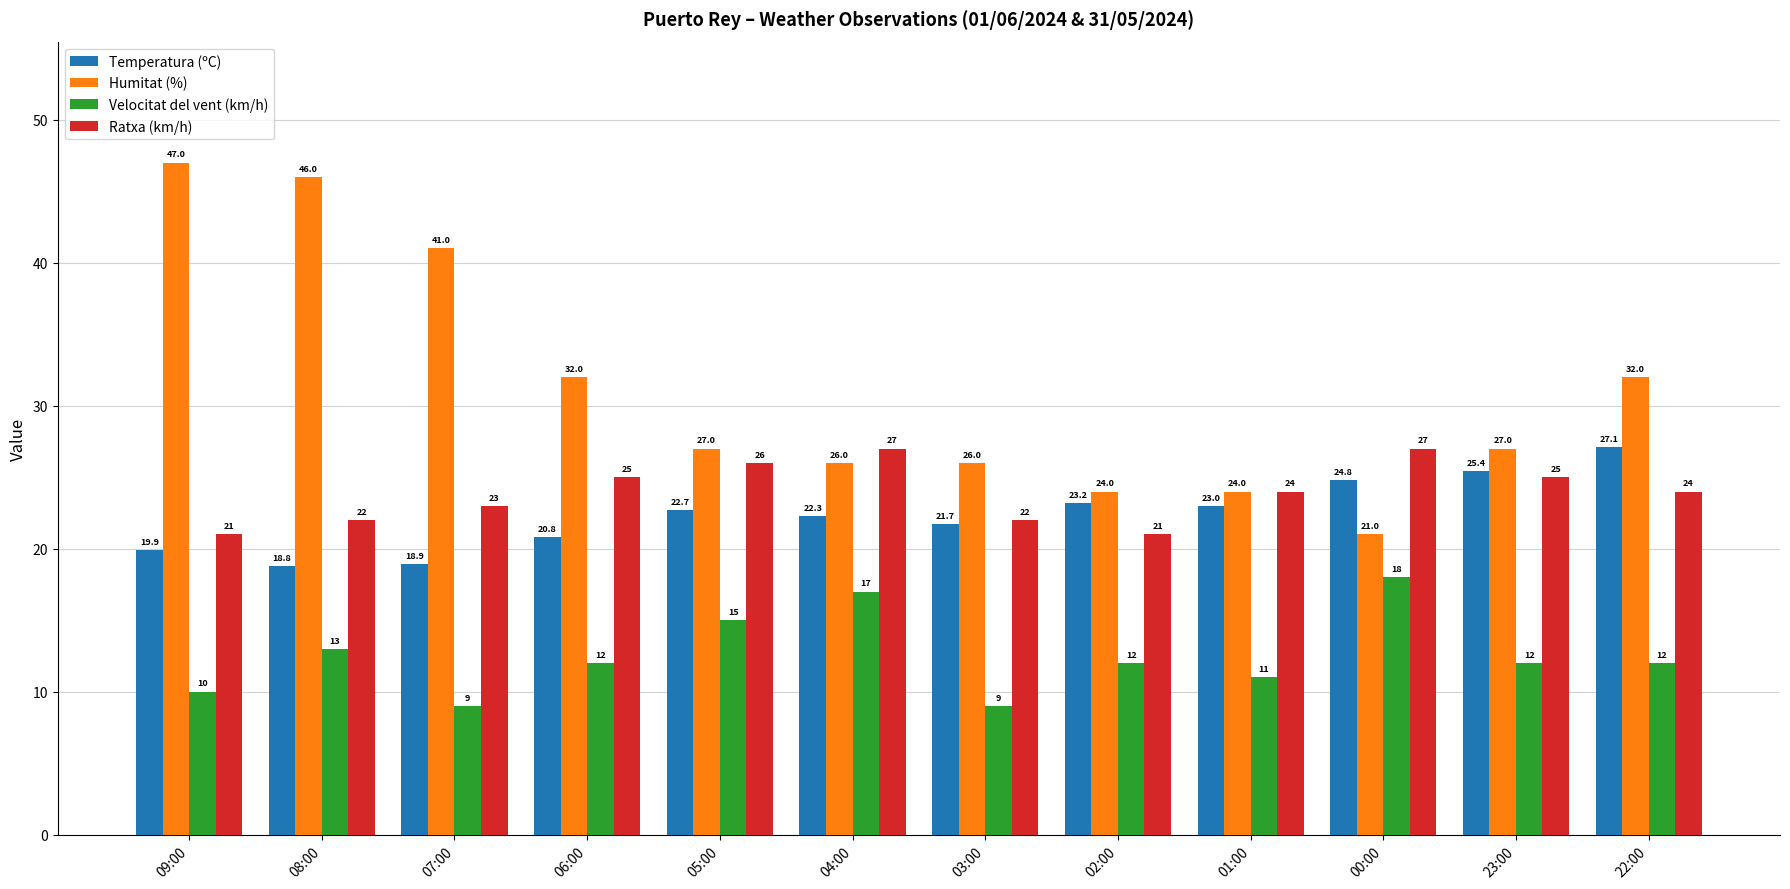

Reading left to right, what are all the values shown in this chart?

Temperatura (ºC): 09:00=19.9	08:00=18.8	07:00=18.9	06:00=20.8	05:00=22.7	04:00=22.3	03:00=21.7	02:00=23.2	01:00=23.0	00:00=24.8	23:00=25.4	22:00=27.1
Humitat (%): 09:00=47.0	08:00=46.0	07:00=41.0	06:00=32.0	05:00=27.0	04:00=26.0	03:00=26.0	02:00=24.0	01:00=24.0	00:00=21.0	23:00=27.0	22:00=32.0
Velocitat del vent (km/h): 09:00=10.0	08:00=13.0	07:00=9.0	06:00=12.0	05:00=15.0	04:00=17.0	03:00=9.0	02:00=12.0	01:00=11.0	00:00=18.0	23:00=12.0	22:00=12.0
Ratxa (km/h): 09:00=21.0	08:00=22.0	07:00=23.0	06:00=25.0	05:00=26.0	04:00=27.0	03:00=22.0	02:00=21.0	01:00=24.0	00:00=27.0	23:00=25.0	22:00=24.0